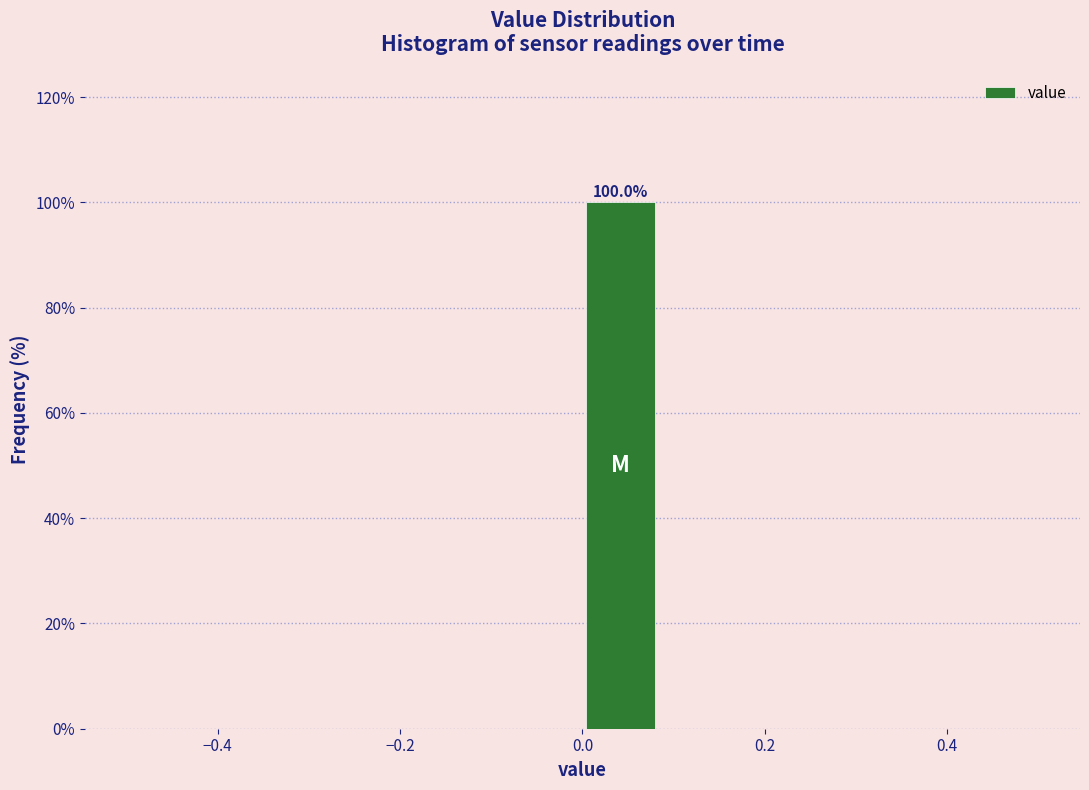

Which range on the x-axis has the tallest bar?

0.00 to 0.08